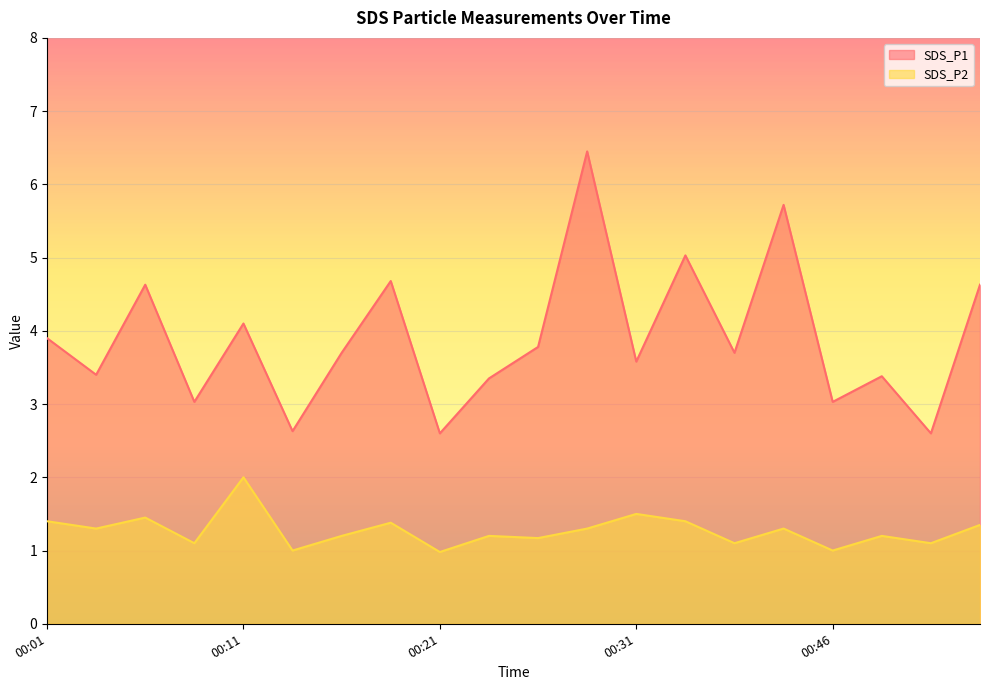

The SDS_P2 series shows 1.2 at 00:23. True or false?

True